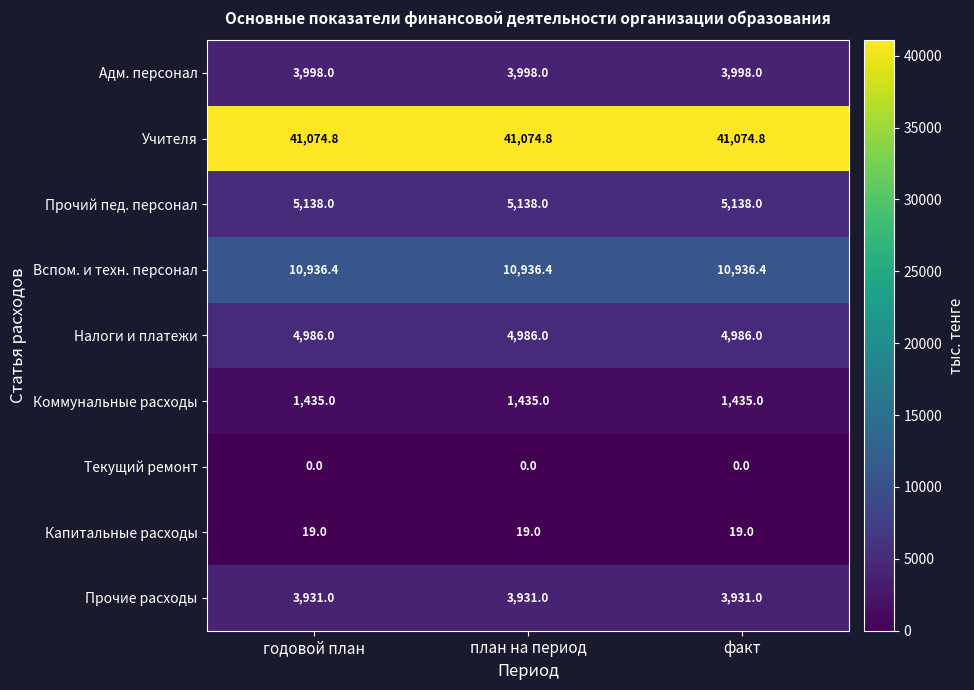

What is the total value across all series at факт?

71518.2